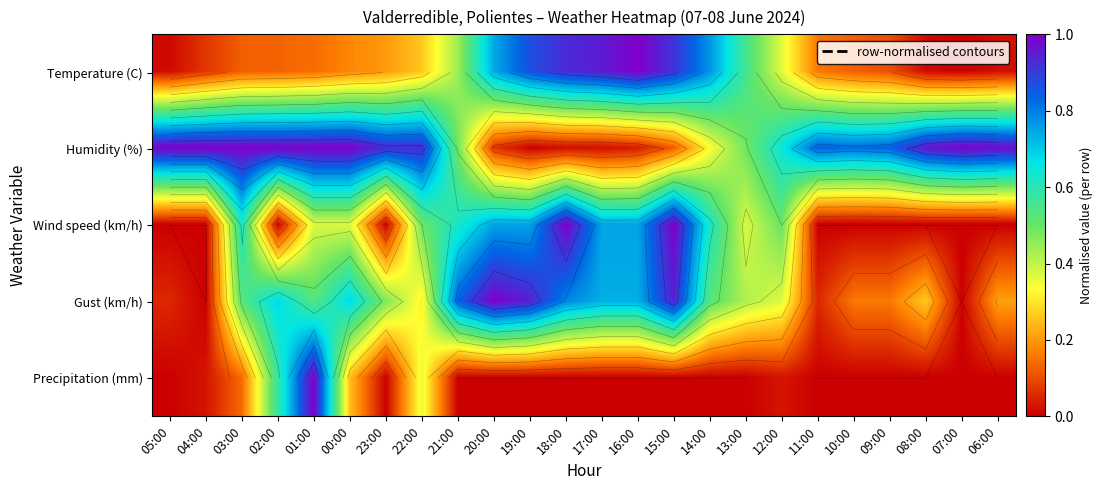

What is the maximum value shown in the chart?

1.0